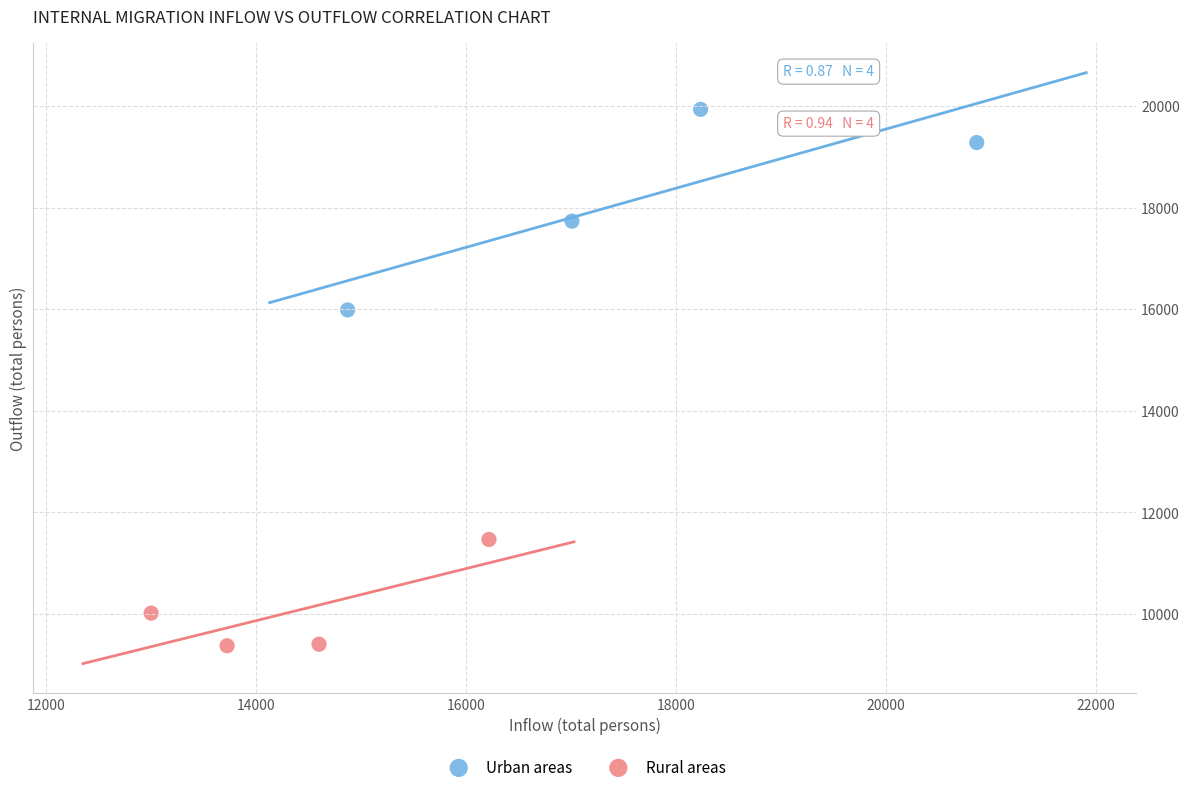

Which series contains the lowest Y value?

Rural areas